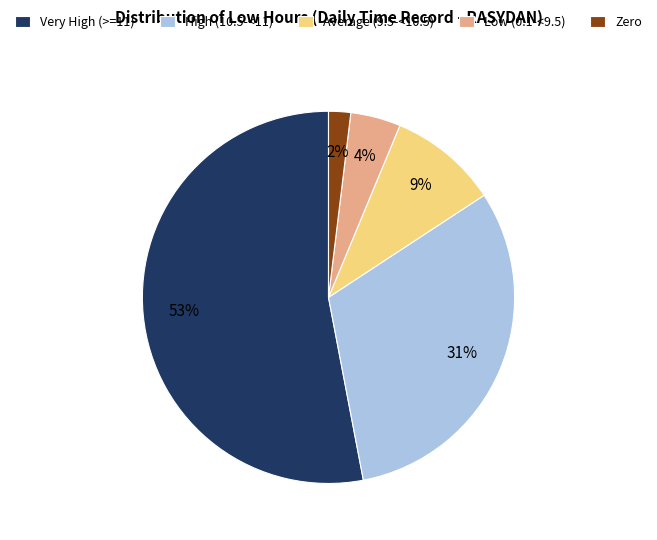

The Zero slice represents 2% of the pie. True or false?

True